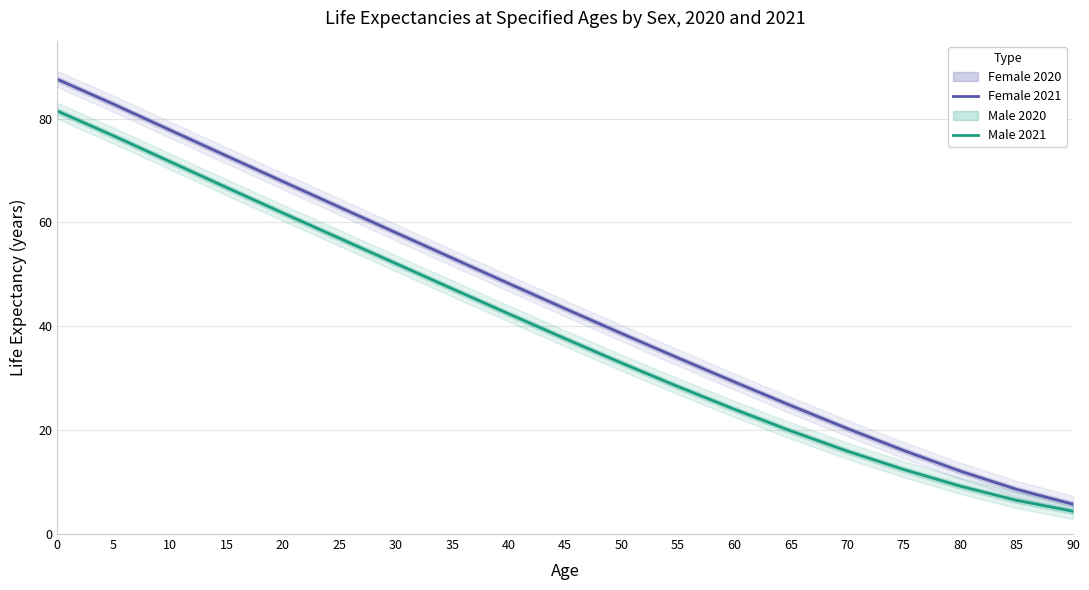

What is the value of the Female 2021 point at the 8th from the left?

53.1